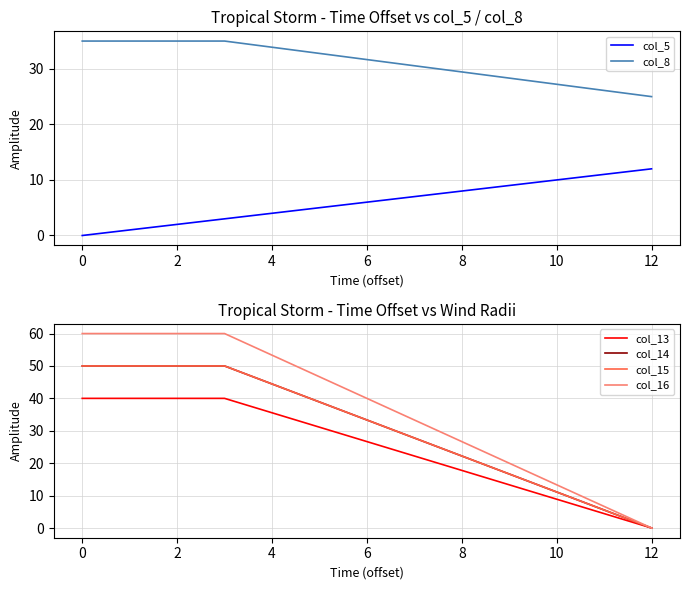

Is it true that col_5 equals 12 at 12?

True